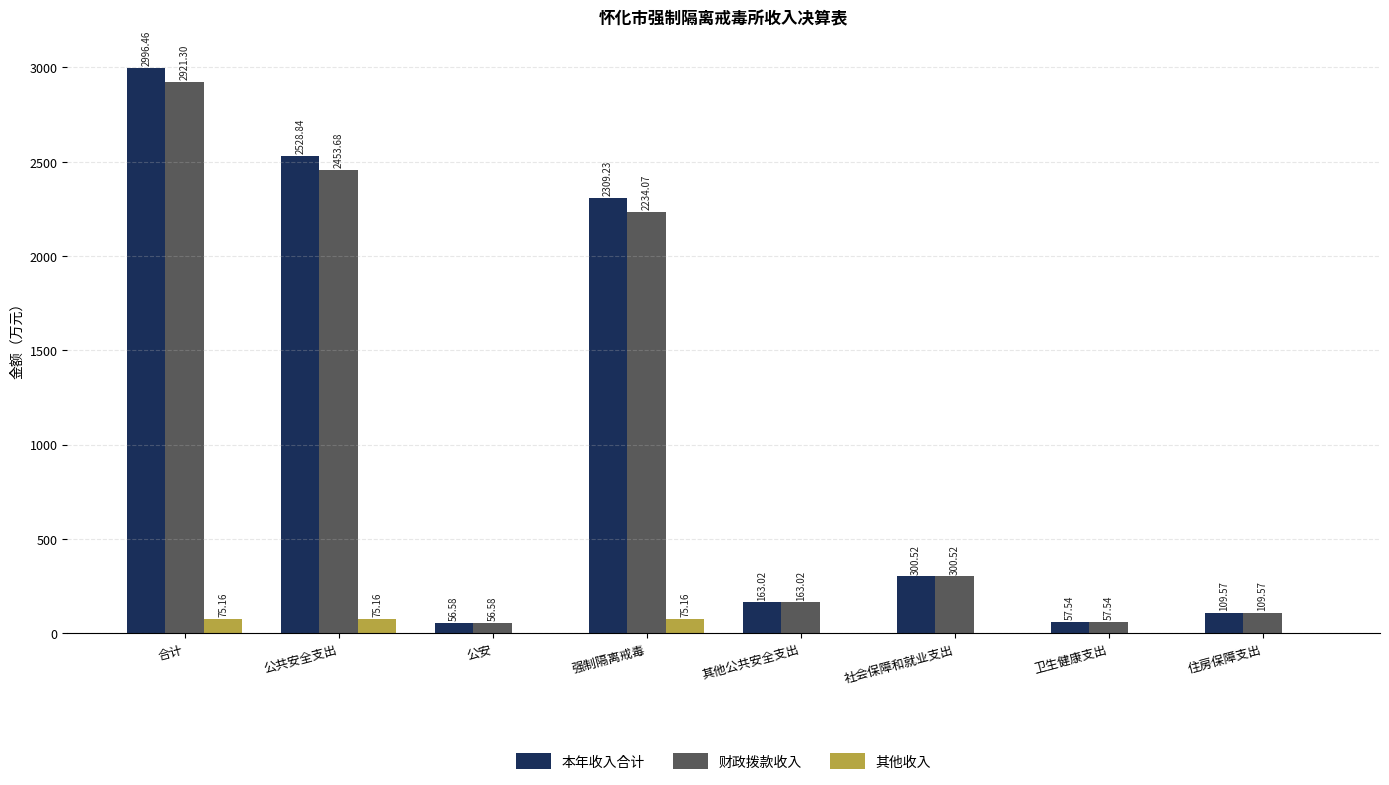

Are the bars grouped side by side (vs. stacked)?

Yes